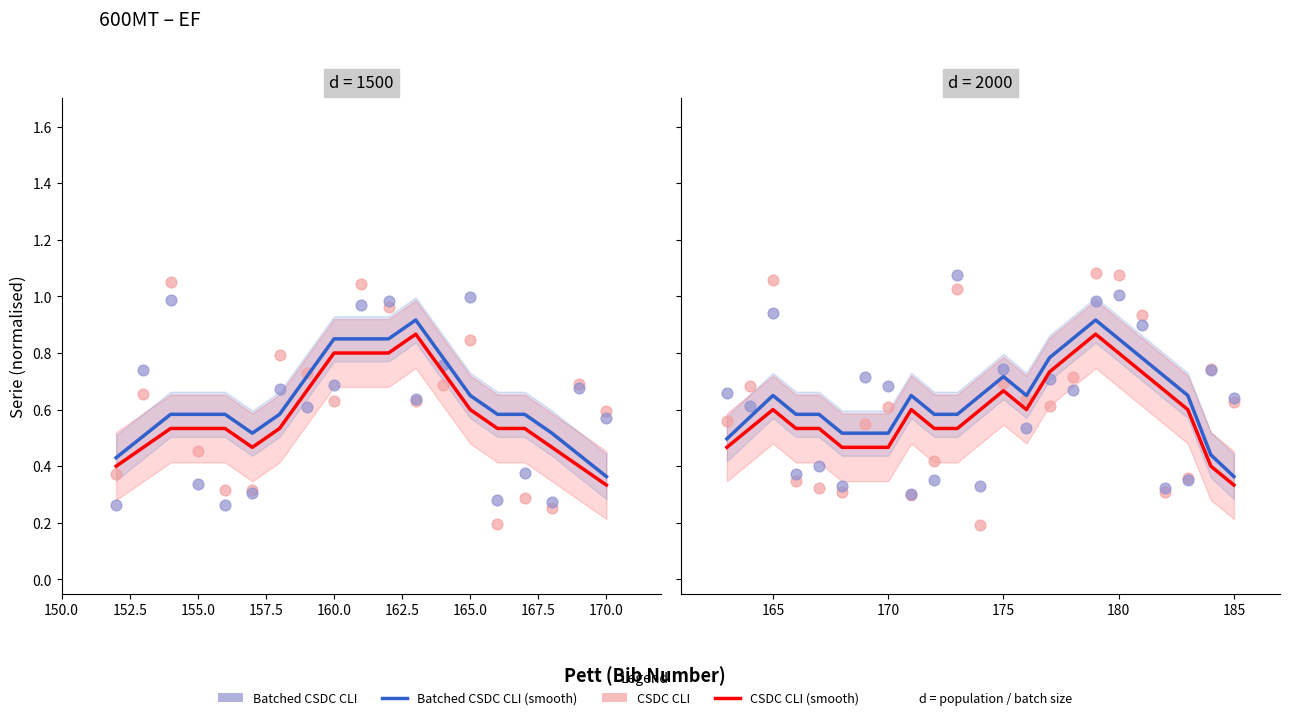

Which series has the largest total across all categories?

Batched CSDC CLI (smooth)